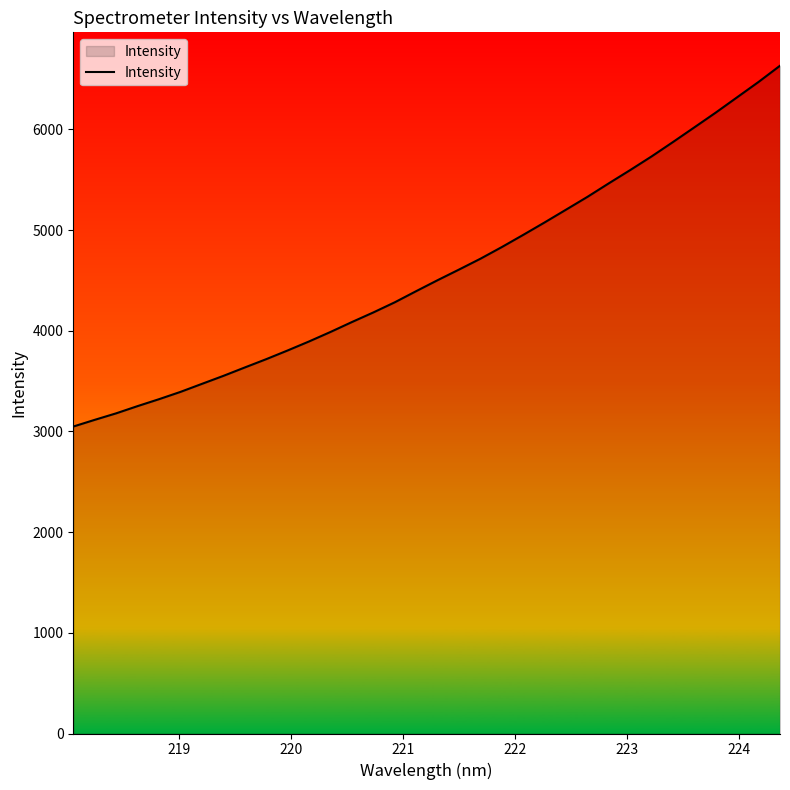

Count the number of categories in the chart.

34